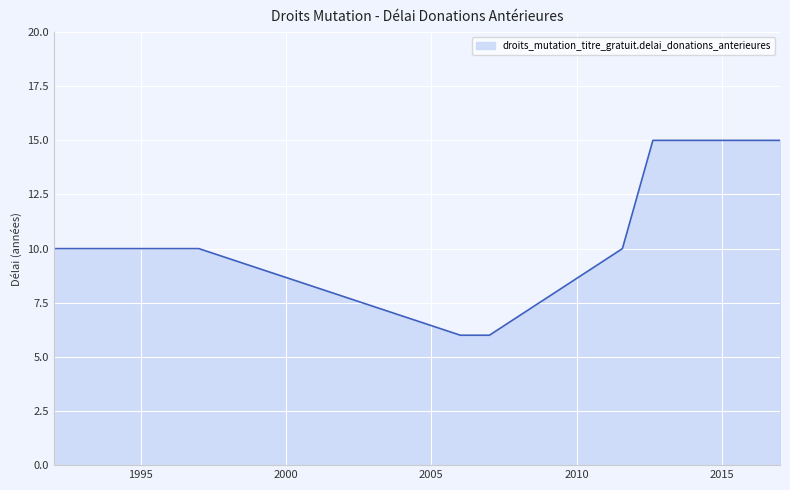

What is the average value?

10